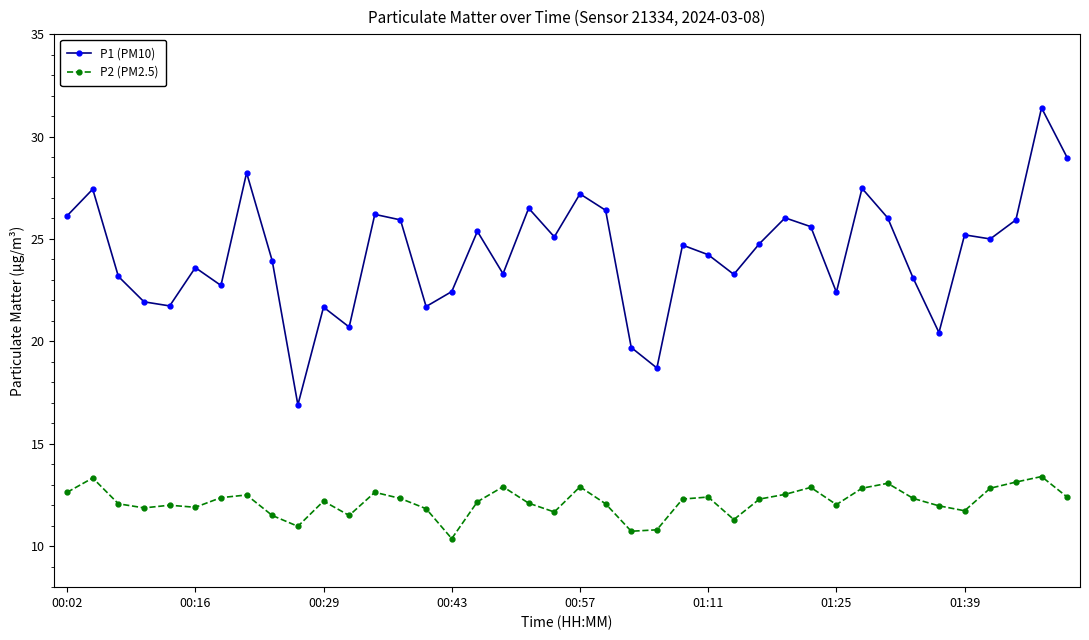

What is the sum of all P2 (PM2.5) values?

486.8